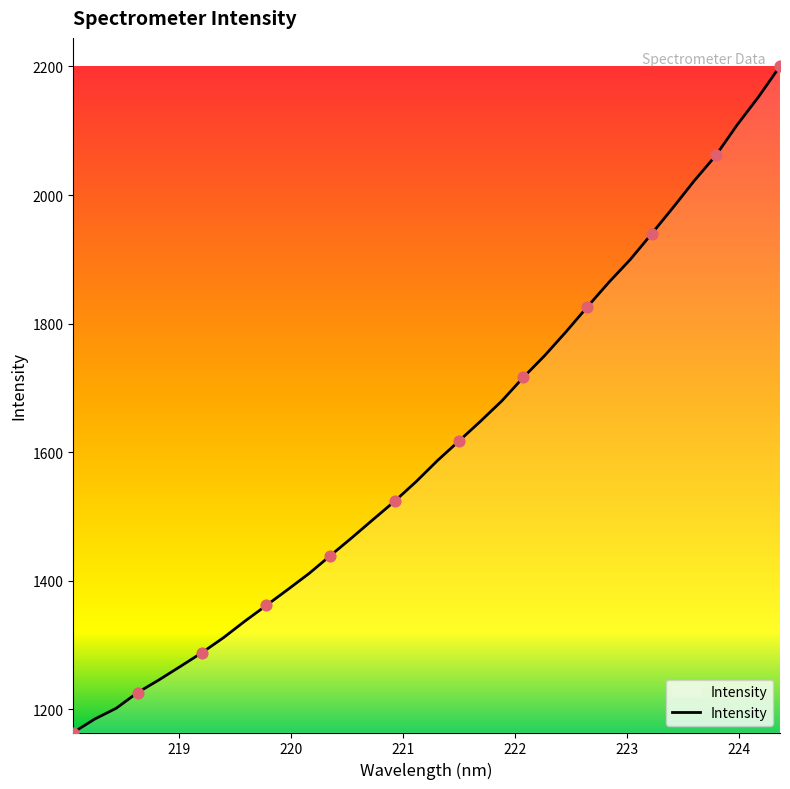

Is this an area chart (filled region under the line)?

Yes